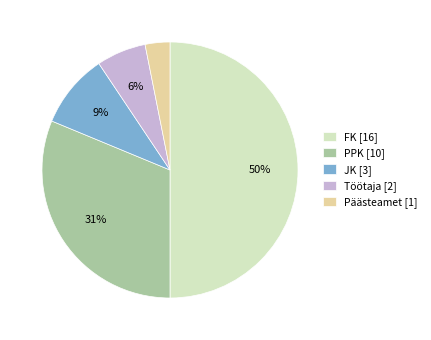

How many slices are in this pie chart?

5